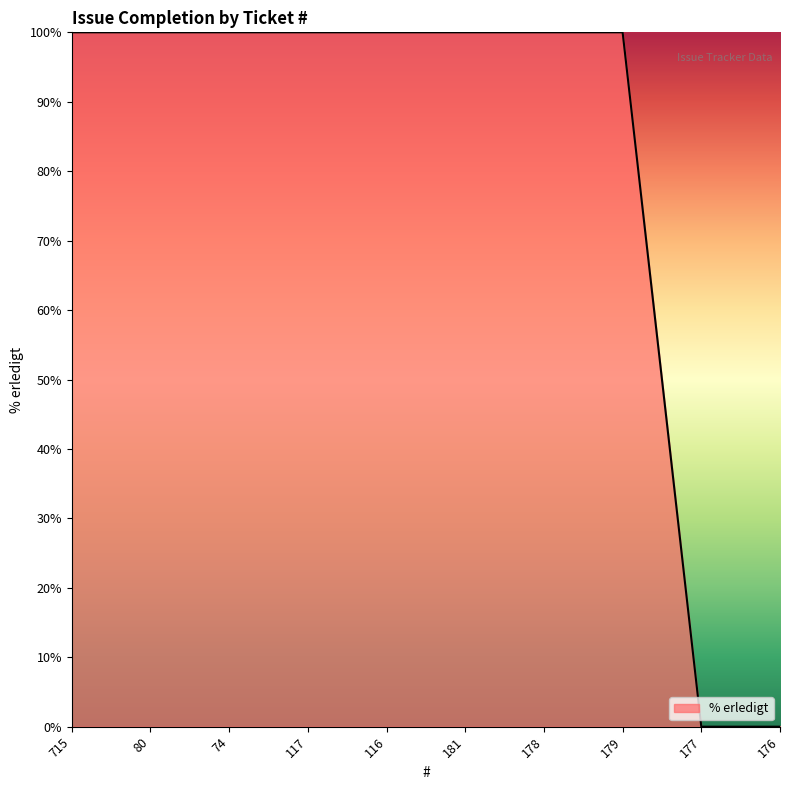

What is the maximum value shown in the chart?

100